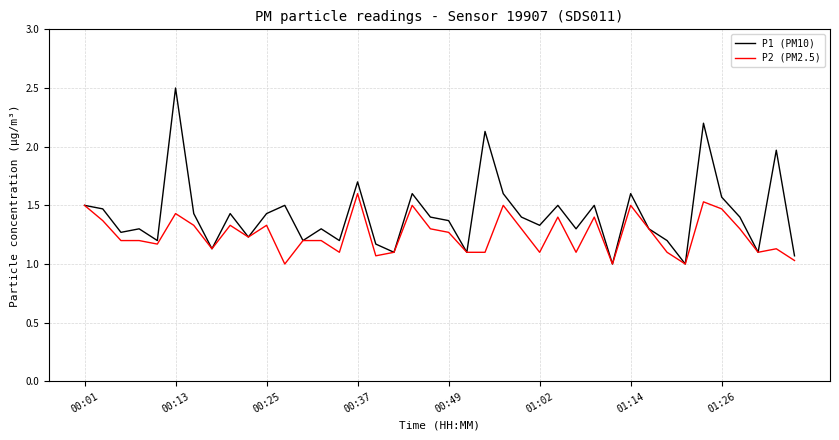

List the series in order of their peak value, lowest first.

P2 (PM2.5), P1 (PM10)